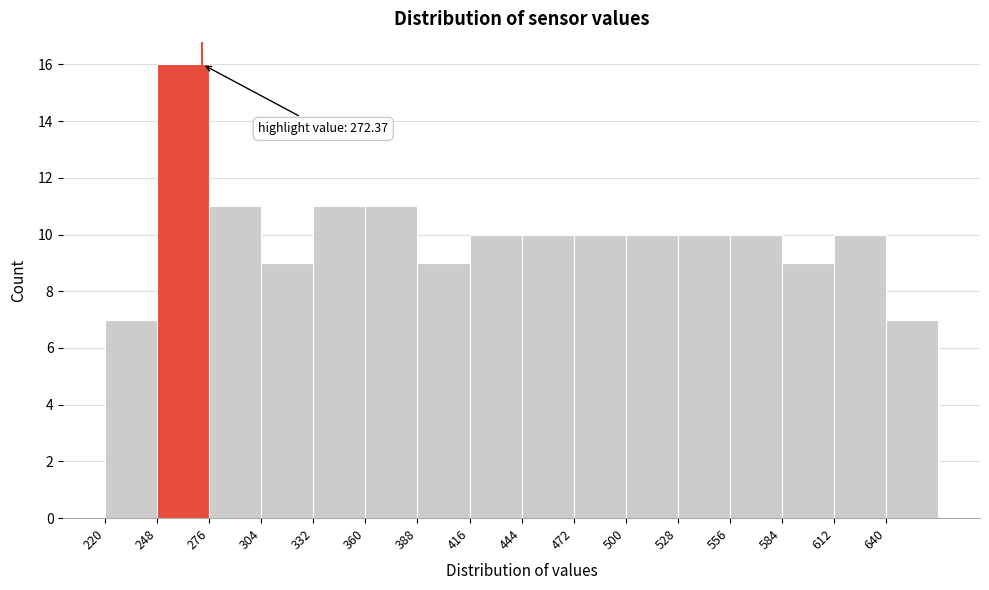

Over which range of the x-axis is the bar tallest?

248 to 276